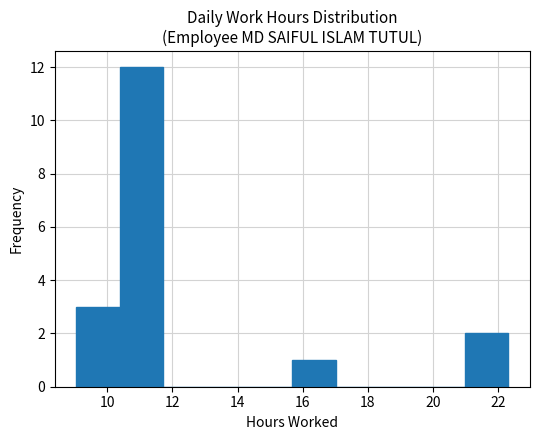

Which range on the x-axis has the tallest bar?

10.4 to 11.8